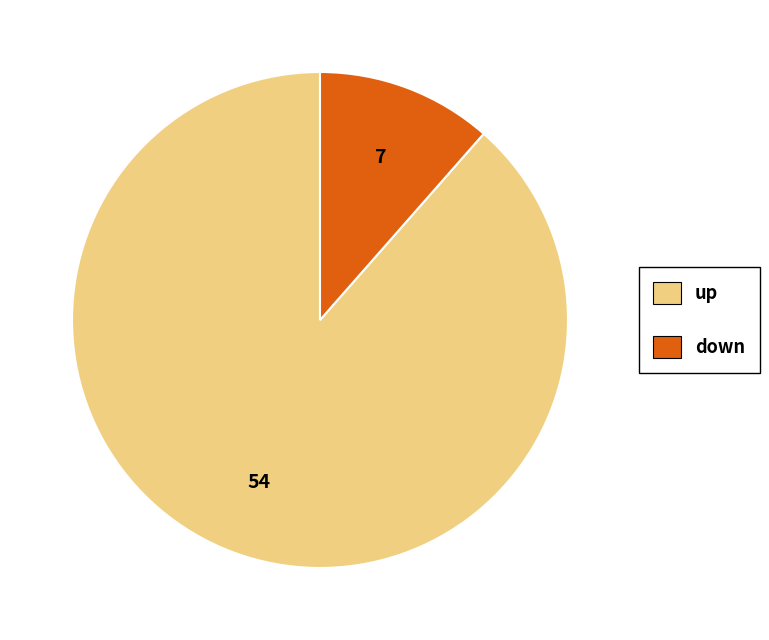

Which has a higher value, up or down?

up